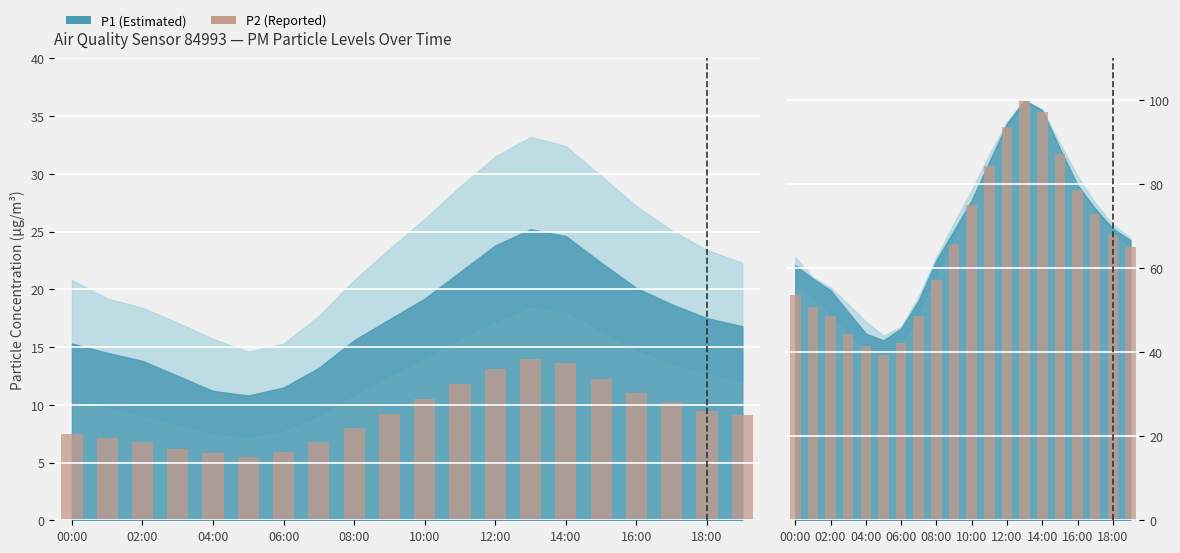

Does the chart contain stacked bars?

No